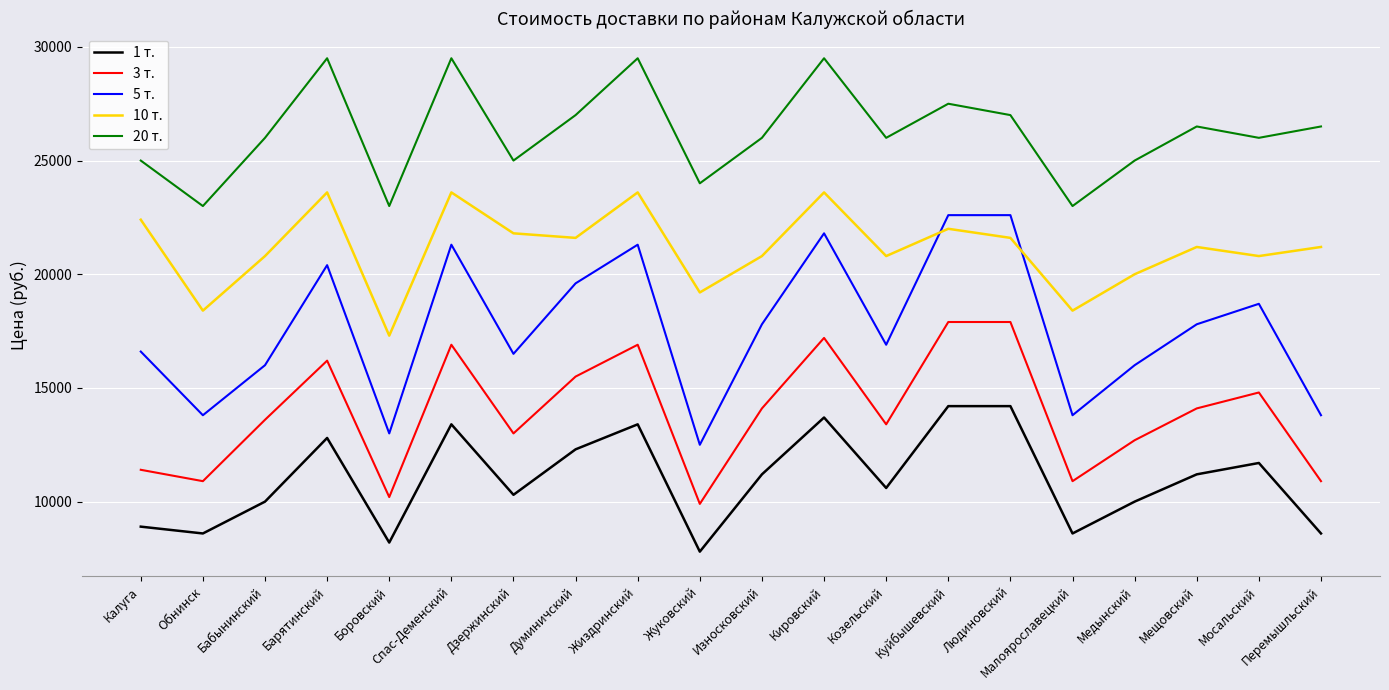

Between Куйбышевский and Перемышльский, which series saw the biggest shift?

5 т.